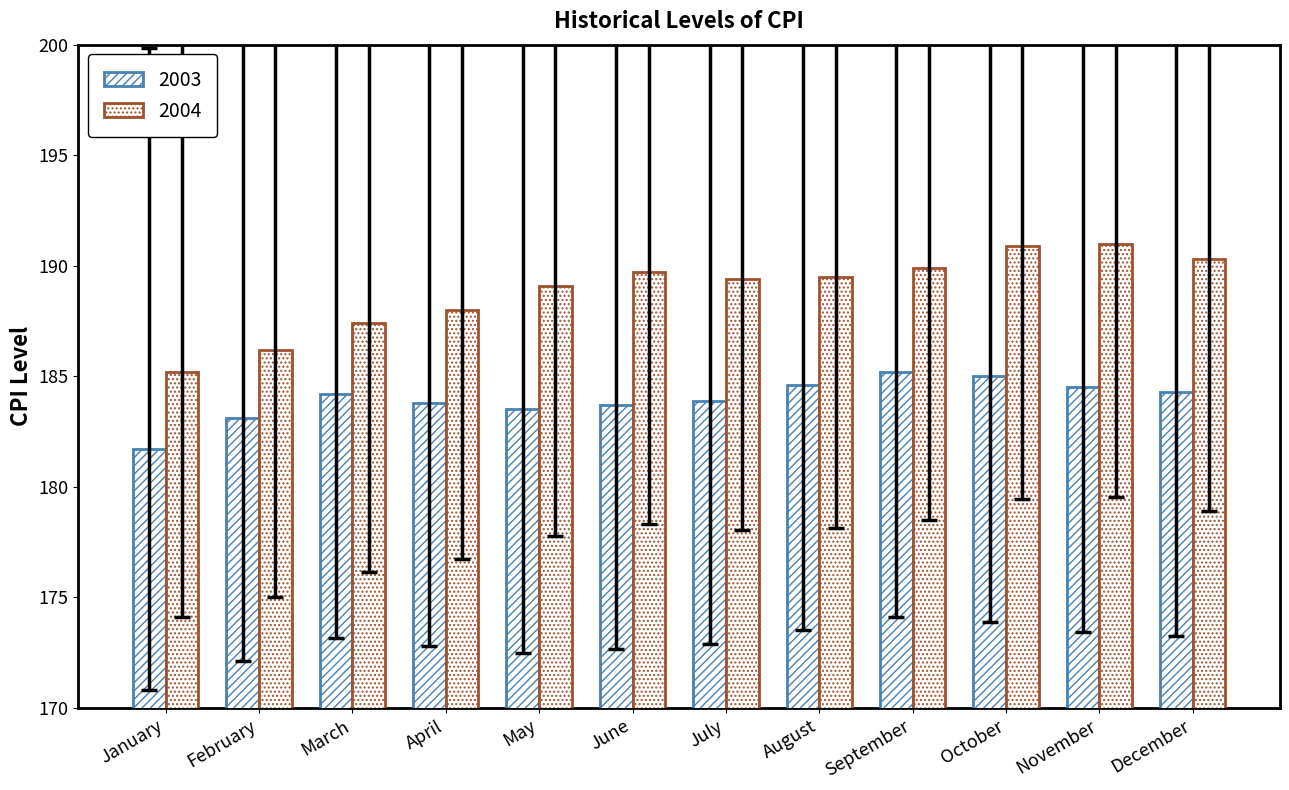

Does the chart contain any negative values?

No